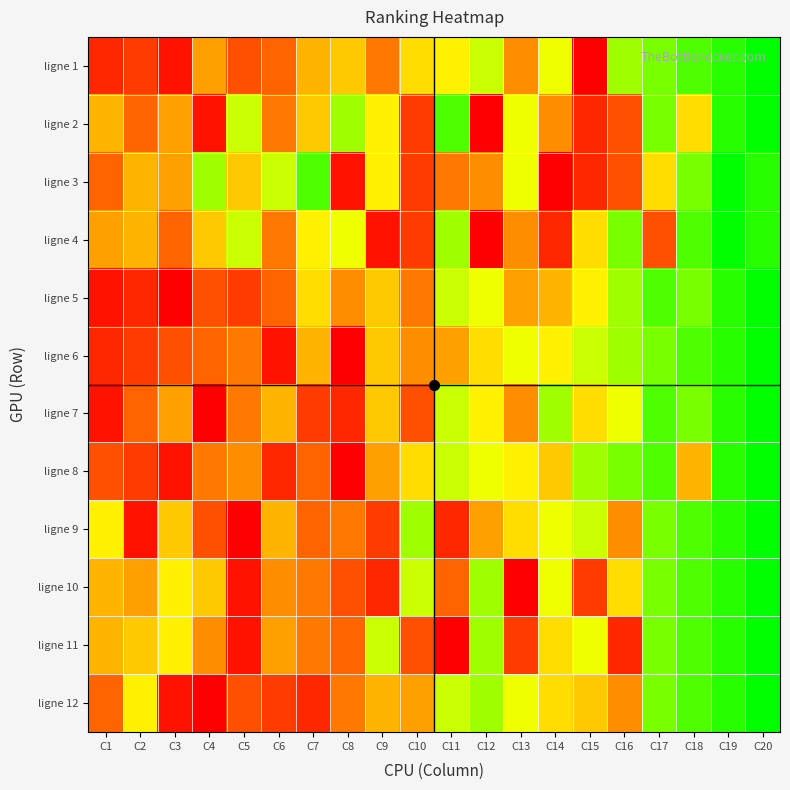

Reading left to right, transcribe all the data shown in this chart.

ligne 1: C1=3	C2=4	C3=2	C4=9	C5=5	C6=6	C7=10	C8=11	C9=7	C10=12	C11=13	C12=15	C13=8	C14=14	C15=1	C16=16	C17=17	C18=18	C19=19	C20=20
ligne 2: C1=10	C2=6	C3=9	C4=2	C5=15	C6=7	C7=11	C8=16	C9=13	C10=4	C11=18	C12=1	C13=14	C14=8	C15=3	C16=5	C17=17	C18=12	C19=19	C20=20
ligne 3: C1=6	C2=10	C3=9	C4=16	C5=11	C6=15	C7=18	C8=2	C9=13	C10=4	C11=7	C12=8	C13=14	C14=1	C15=3	C16=5	C17=12	C18=17	C19=20	C20=19
ligne 4: C1=9	C2=10	C3=6	C4=11	C5=15	C6=7	C7=13	C8=14	C9=2	C10=4	C11=16	C12=1	C13=8	C14=3	C15=12	C16=17	C17=5	C18=18	C19=20	C20=19
ligne 5: C1=2	C2=3	C3=1	C4=5	C5=4	C6=6	C7=12	C8=8	C9=11	C10=7	C11=15	C12=14	C13=9	C14=10	C15=13	C16=16	C17=18	C18=17	C19=19	C20=20
ligne 6: C1=3	C2=4	C3=5	C4=6	C5=7	C6=2	C7=10	C8=1	C9=11	C10=8	C11=9	C12=12	C13=14	C14=13	C15=15	C16=16	C17=17	C18=18	C19=19	C20=20
ligne 7: C1=2	C2=6	C3=9	C4=1	C5=7	C6=10	C7=4	C8=3	C9=11	C10=5	C11=15	C12=13	C13=8	C14=16	C15=12	C16=14	C17=18	C18=17	C19=19	C20=20
ligne 8: C1=5	C2=4	C3=2	C4=7	C5=8	C6=3	C7=6	C8=1	C9=9	C10=12	C11=15	C12=14	C13=13	C14=11	C15=16	C16=17	C17=18	C18=10	C19=19	C20=20
ligne 9: C1=13	C2=2	C3=11	C4=5	C5=1	C6=10	C7=6	C8=7	C9=4	C10=16	C11=3	C12=9	C13=12	C14=14	C15=15	C16=8	C17=17	C18=18	C19=19	C20=20
ligne 10: C1=10	C2=9	C3=13	C4=11	C5=2	C6=8	C7=7	C8=5	C9=3	C10=15	C11=6	C12=16	C13=1	C14=14	C15=4	C16=12	C17=17	C18=18	C19=19	C20=20
ligne 11: C1=10	C2=11	C3=13	C4=8	C5=2	C6=9	C7=7	C8=6	C9=15	C10=5	C11=1	C12=16	C13=4	C14=12	C15=14	C16=3	C17=17	C18=18	C19=19	C20=20
ligne 12: C1=6	C2=13	C3=2	C4=1	C5=5	C6=4	C7=3	C8=7	C9=10	C10=9	C11=15	C12=16	C13=14	C14=12	C15=11	C16=8	C17=17	C18=18	C19=19	C20=20